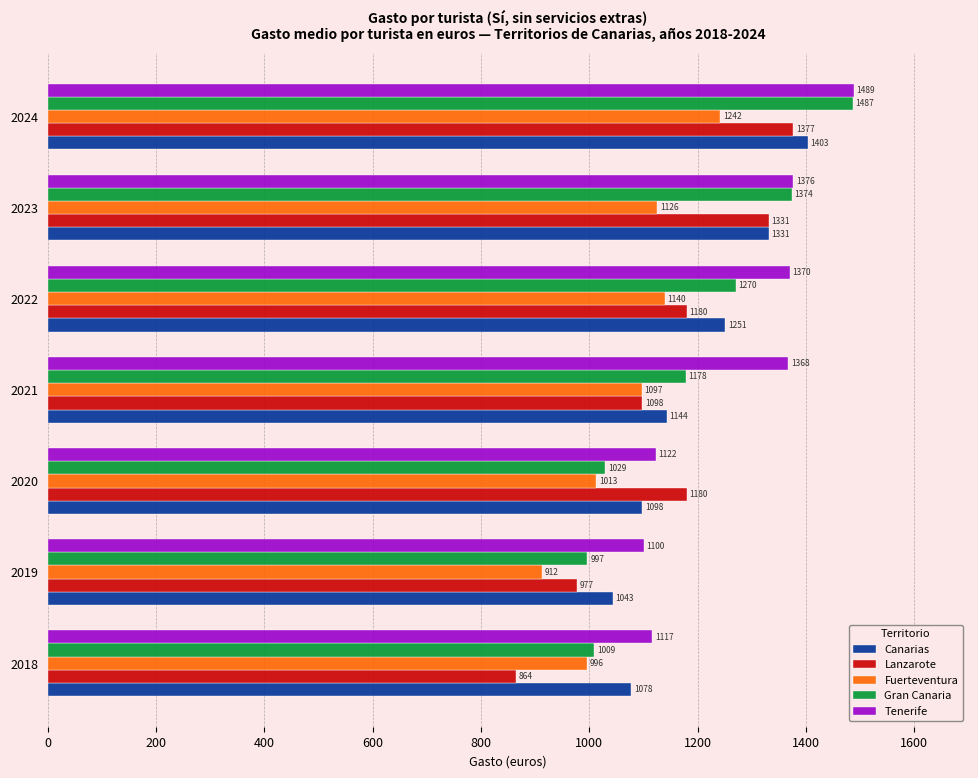

The value of Fuerteventura at 2018 is 995.9. True or false?

True